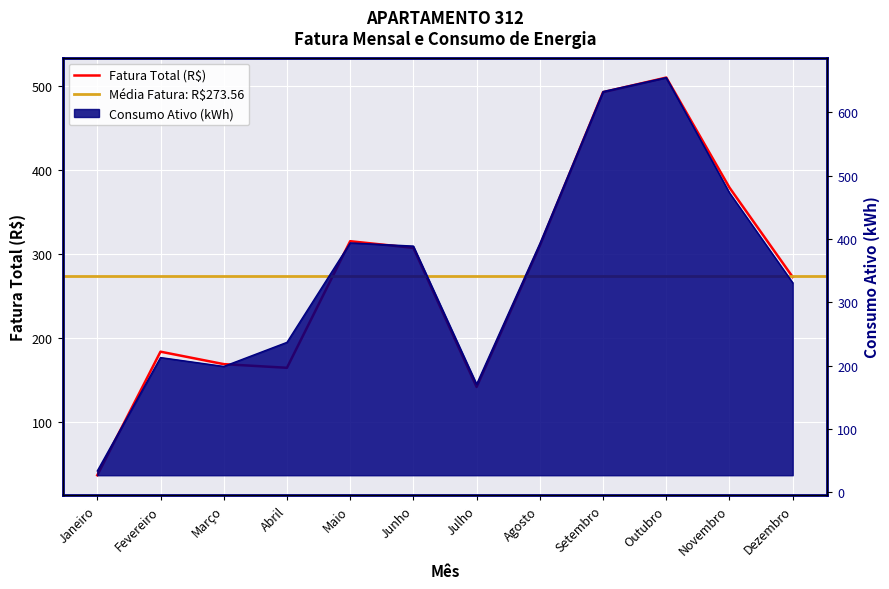

What are all the series names shown in the legend?

Fatura Total (R$), Consumo Ativo (kWh)